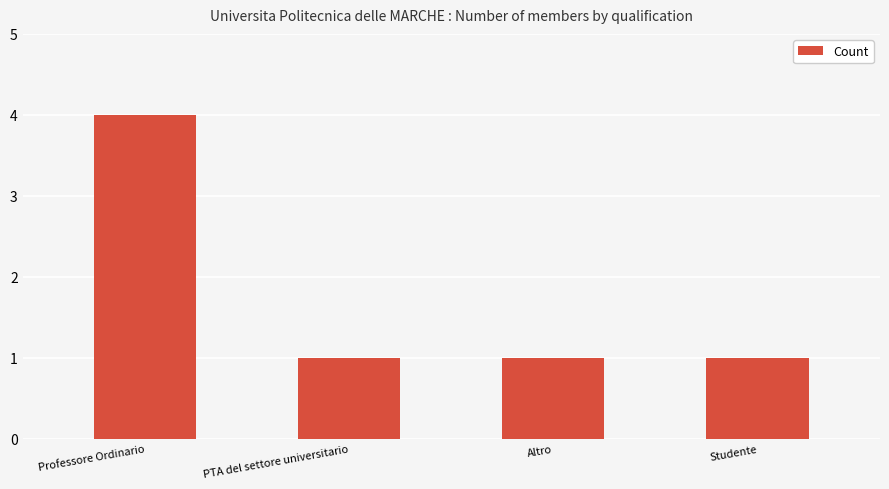

What position from the left is Altro?

3